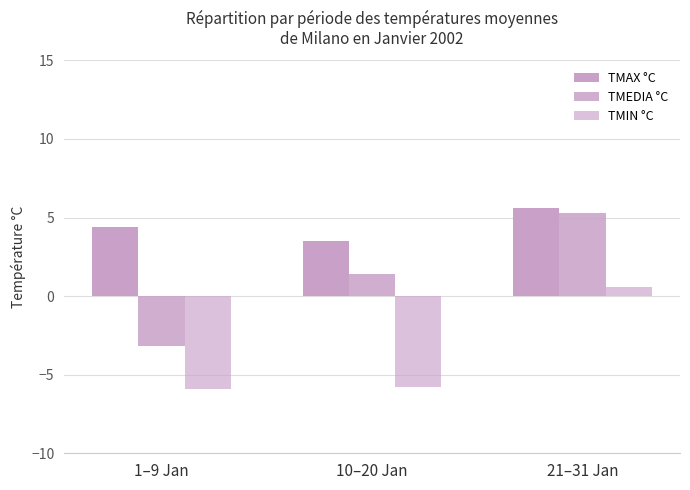

How many data points in TMAX °C are above 4?

2